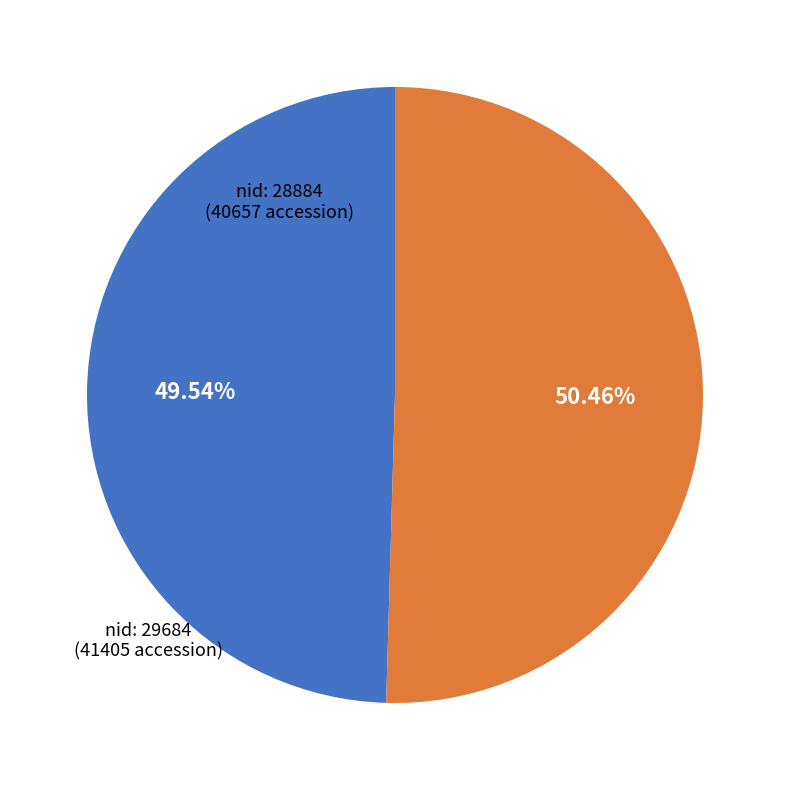

What is the smallest slice in the pie chart?

28884